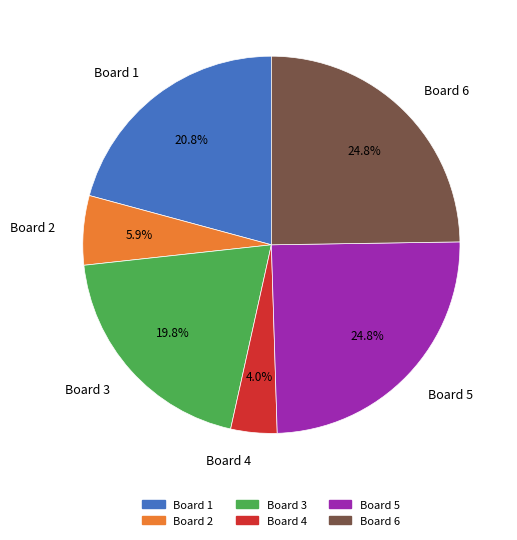

To the nearest percent, what is the difference between the Board 2 and Board 3 slice percentages?

14%